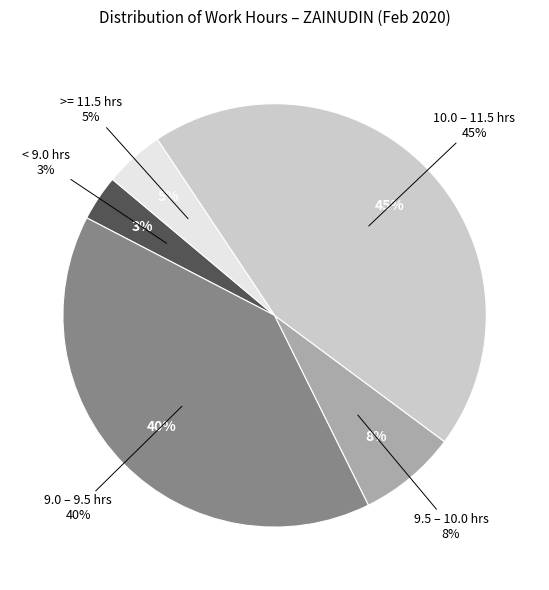

Is there any slice that represents more than half of the pie?

No